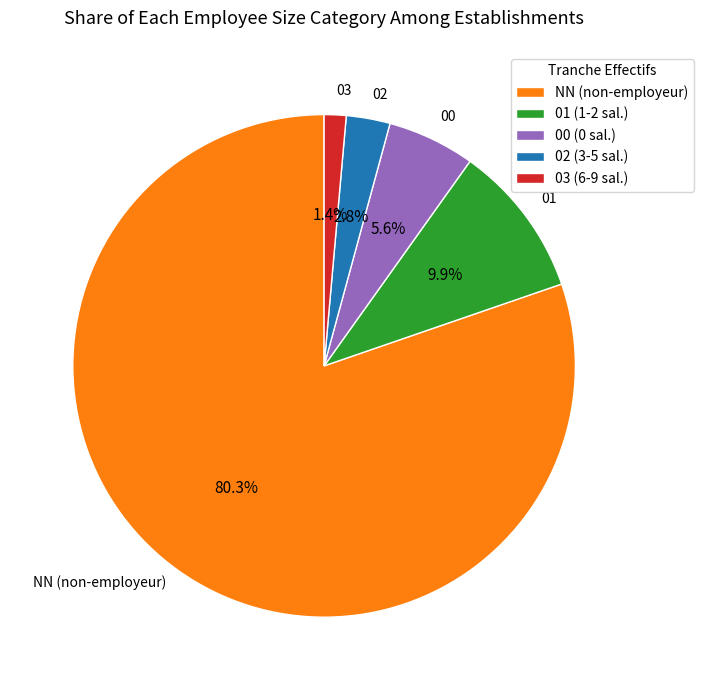

To the nearest percent, what is the difference between the 03 and 01 slice percentages?

8%